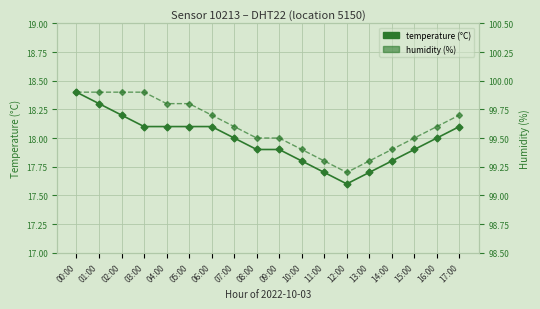

The value of humidity at 10:00 is 156.0. True or false?

False